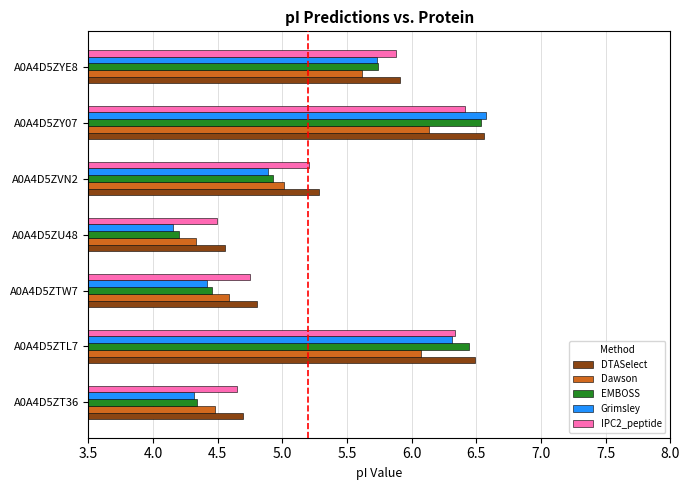

Which series has the largest range (max minus min)?

Grimsley